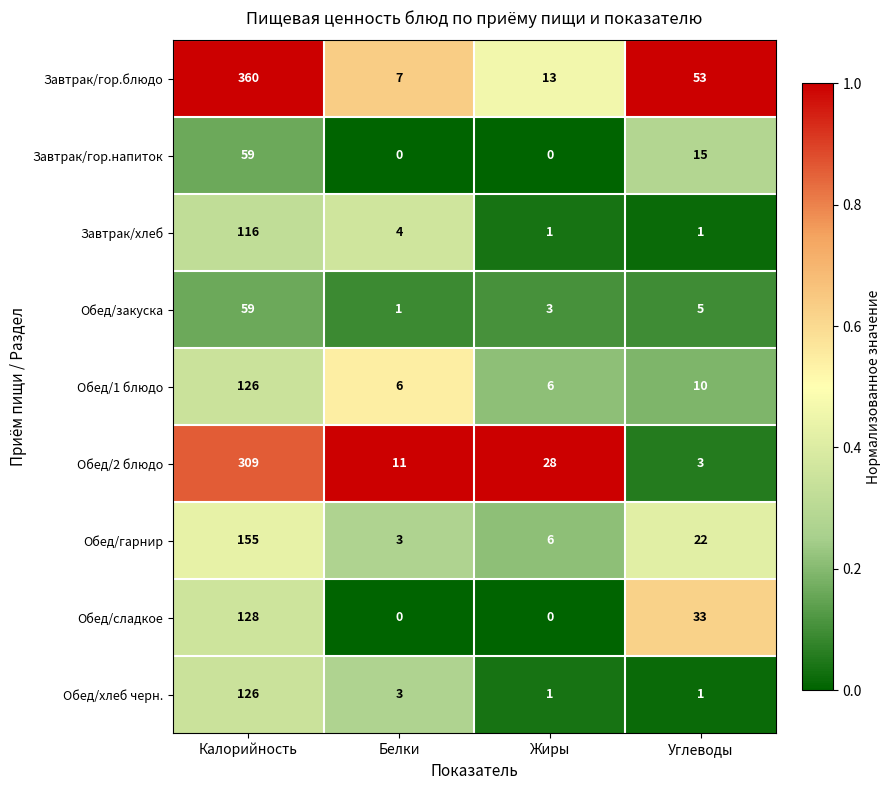

Which label corresponds to the largest value in the chart?

Калорийность